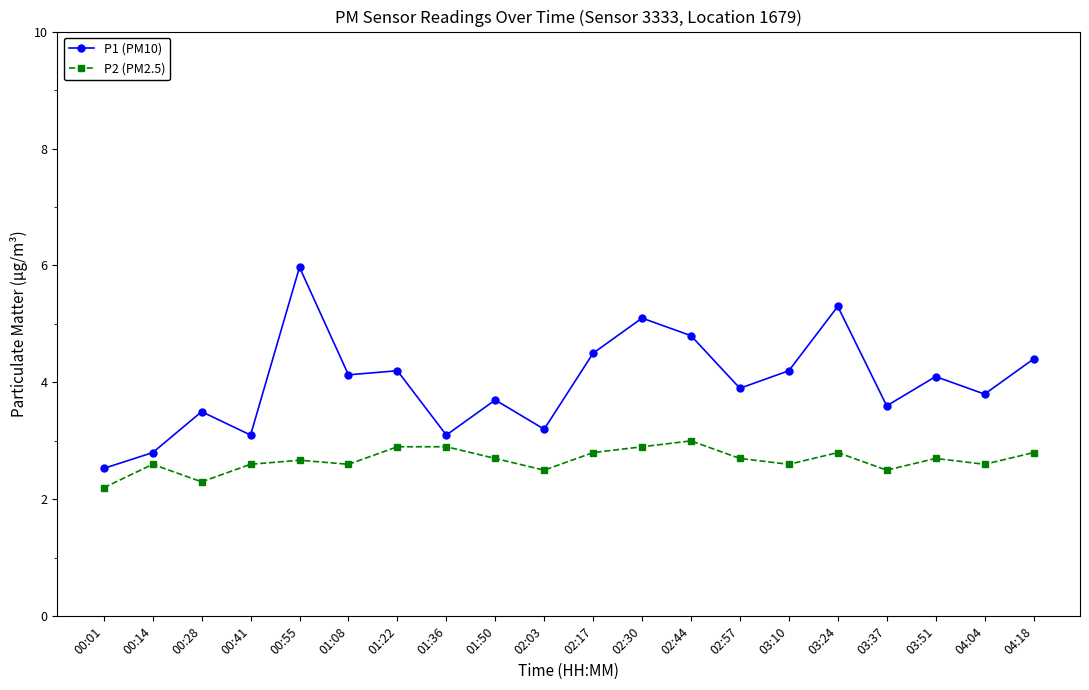

Which series has the largest range (max minus min)?

P1 (PM10)